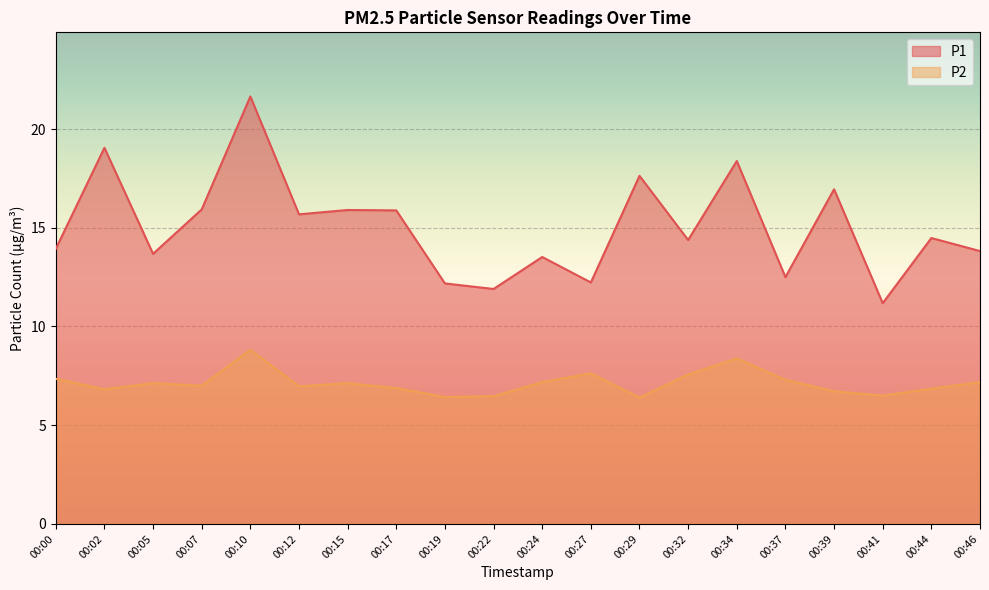

List the series in order of their peak value, highest first.

P1, P2